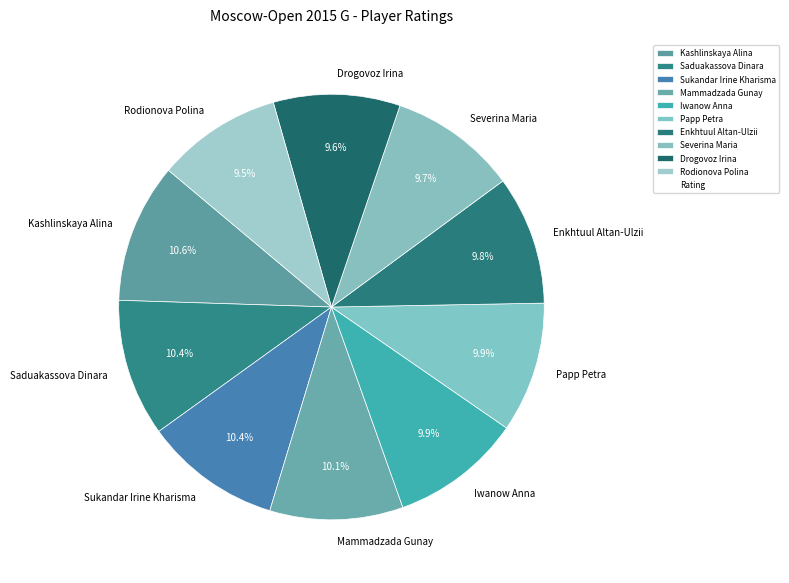

Is it true that Iwanow Anna is 10% of the pie?

True